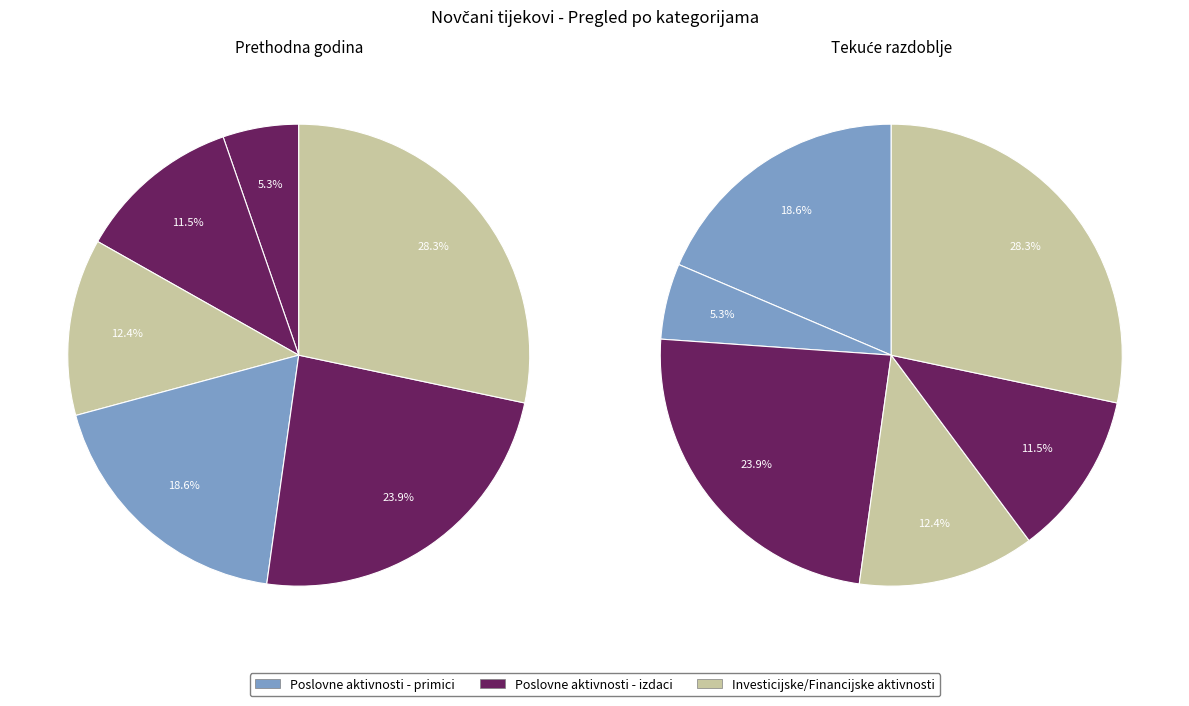

Do Novčani primici od financijskih aktivnosti and Novčani primici od poslovnih aktivnosti together represent more than half of the pie?

No